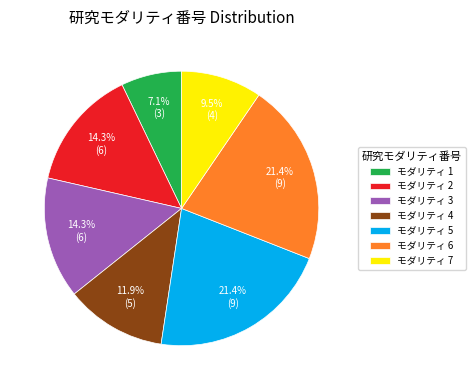

To the nearest percent, what is the average slice percentage?

14%